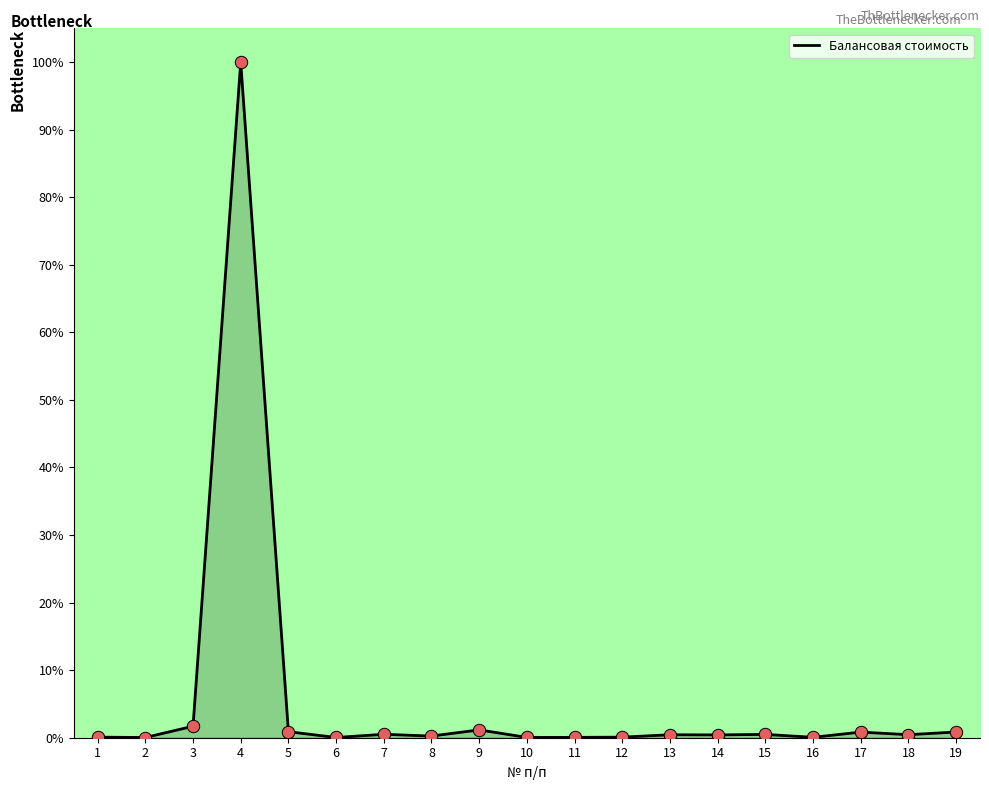

What is the maximum value shown in the chart?

100.0